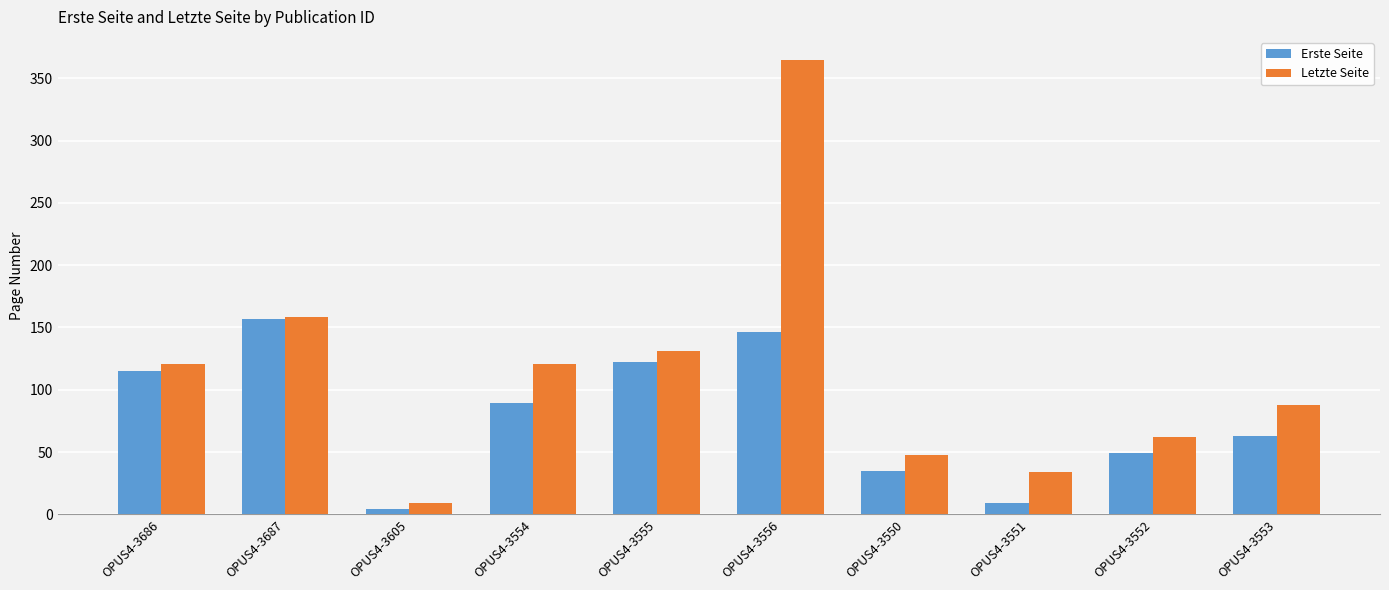

How many data points in Erste Seite are less than 89?

5